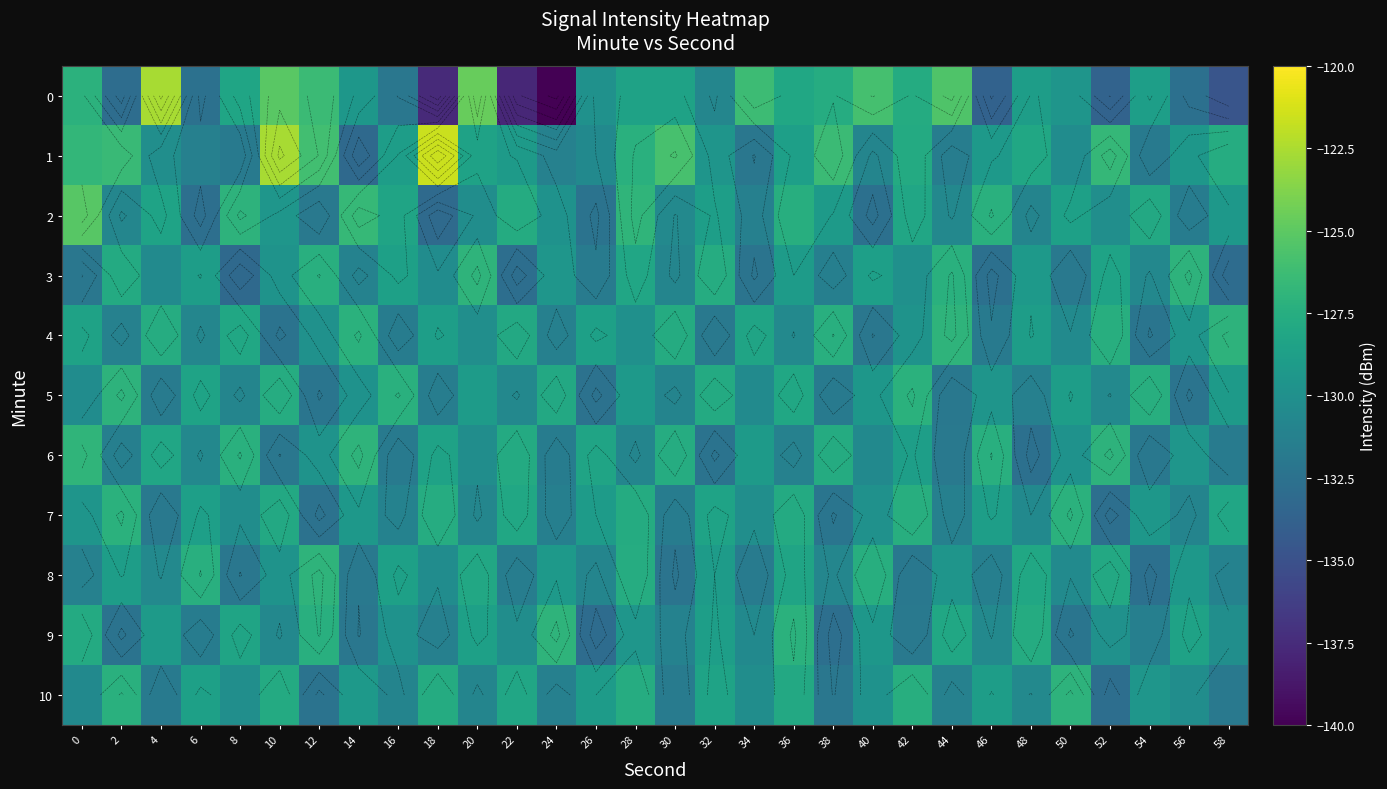

Read the 1 value at 18.

-121.6